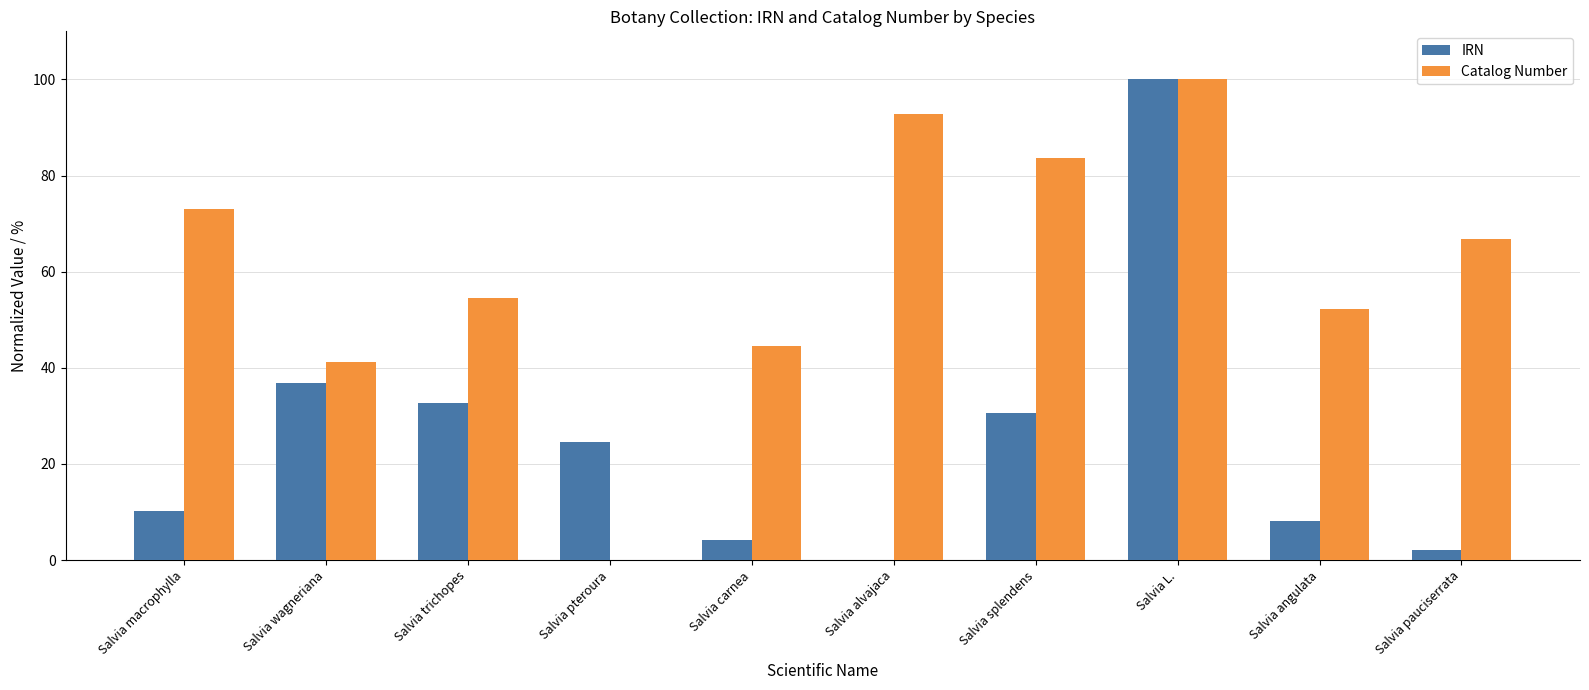

Between Salvia macrophylla and Salvia splendens, which series saw the biggest shift?

IRN